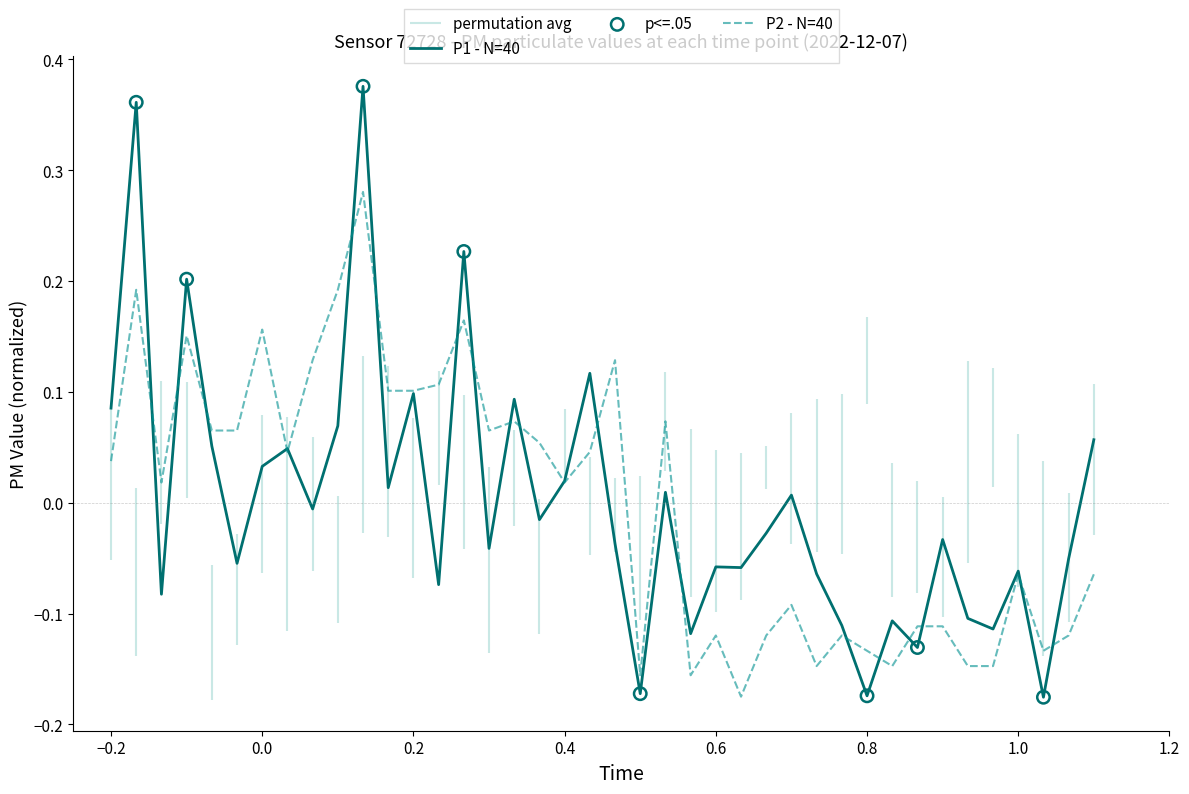

What are all the series names shown in the legend?

P1, P2